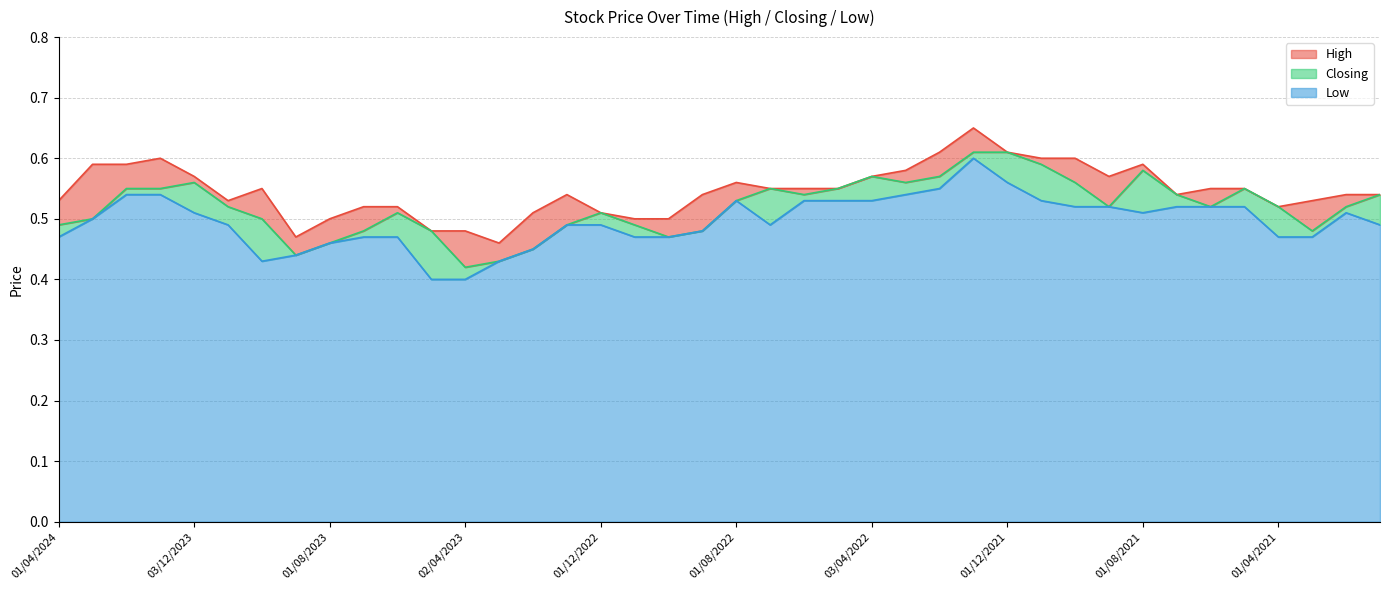

Is it true that High equals 0.2 at 03/10/2021?

False